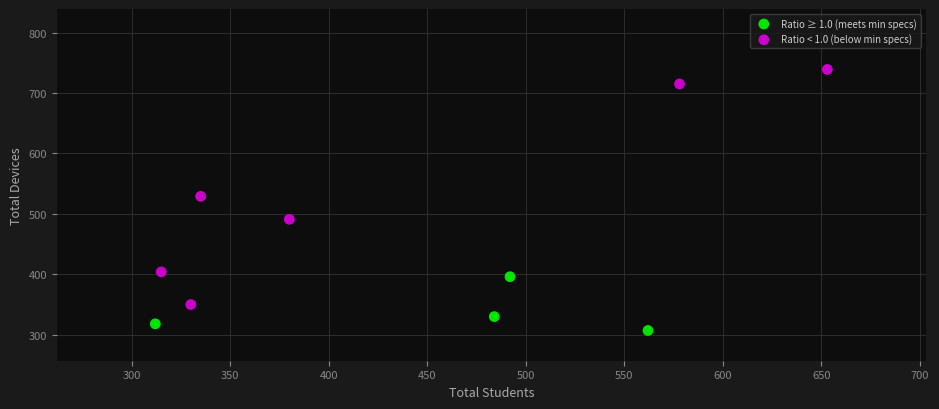

Which series contains the lowest Y value?

Ratio ≥ 1.0 (meets min specs)